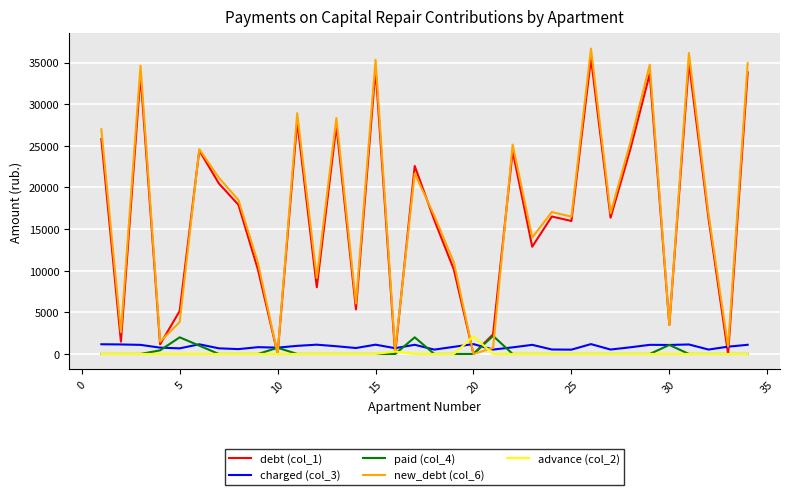

Which series has the widest spread of values?

new_debt (col_6)